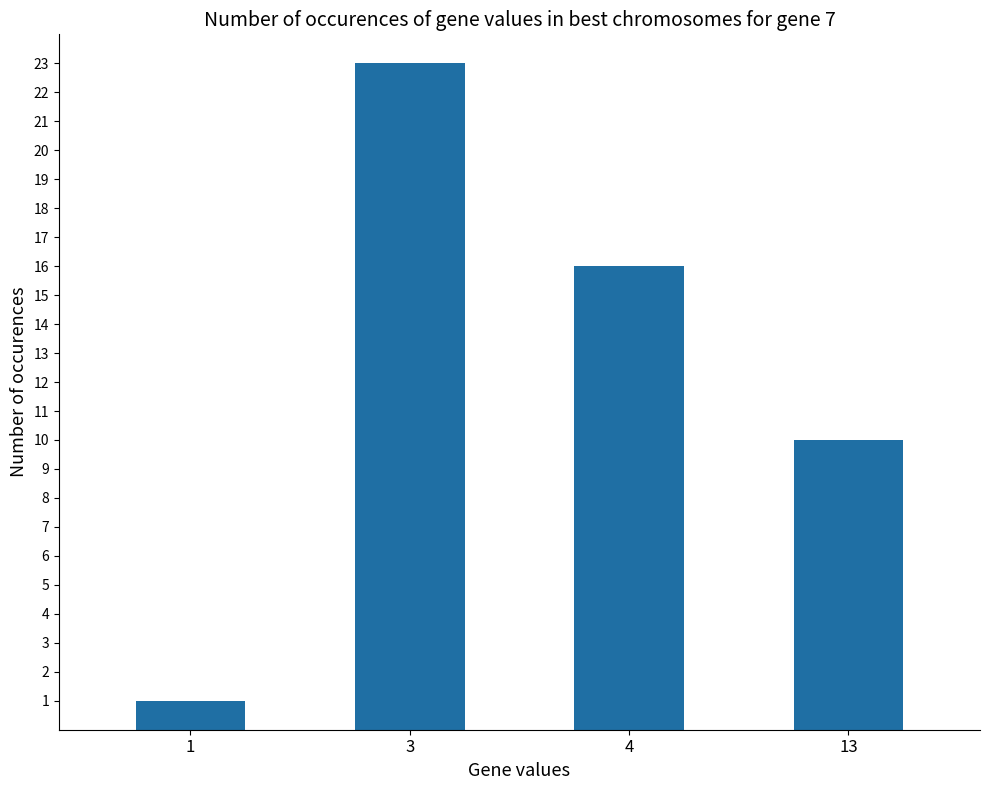

At which label does the data first exceed 16?

3